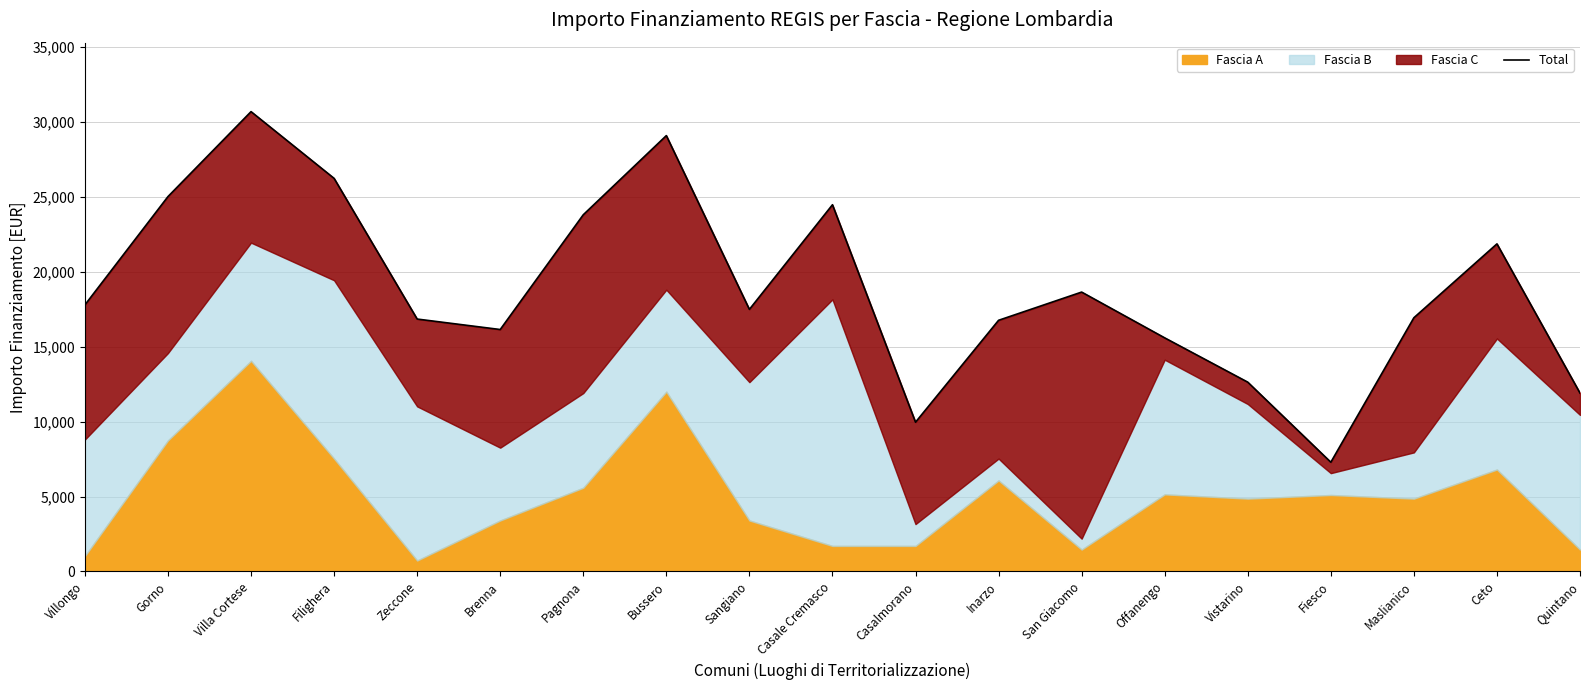

At which label does the data first exceed 17496?

Villongo